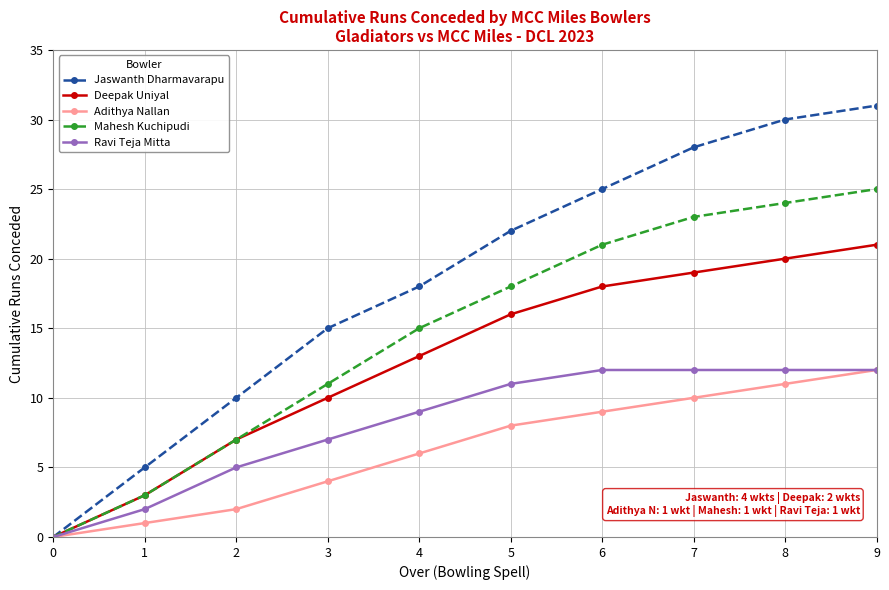

What is the difference between the maximum and minimum values in the Adithya Nallan series?

12